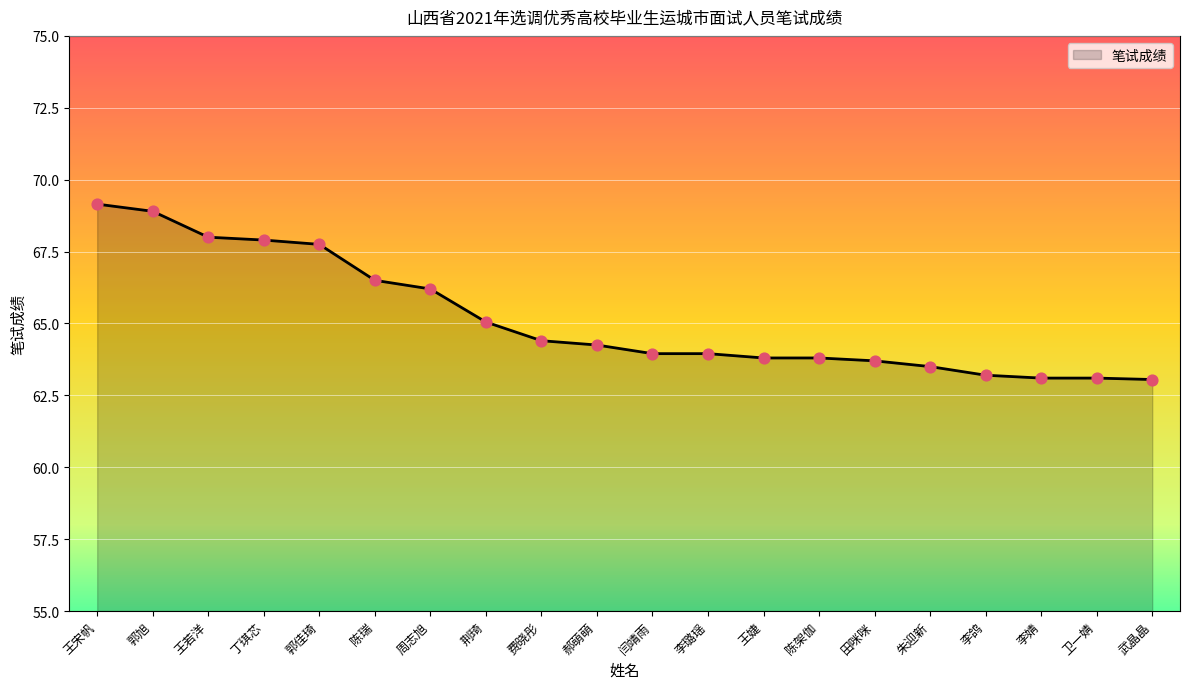

Which has a higher value, 周志旭 or 费晓彤?

周志旭